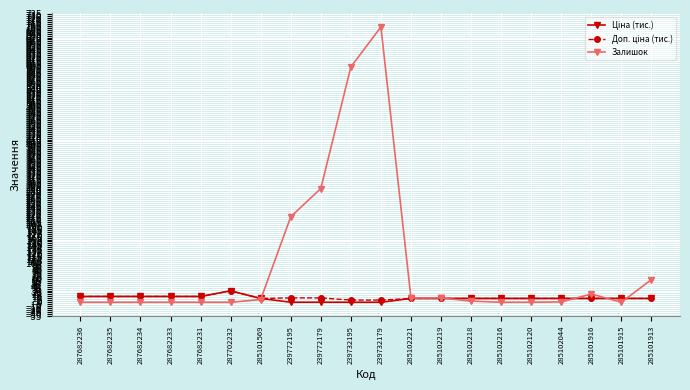

The value of Залишок at 285101913 is 58.0. True or false?

True